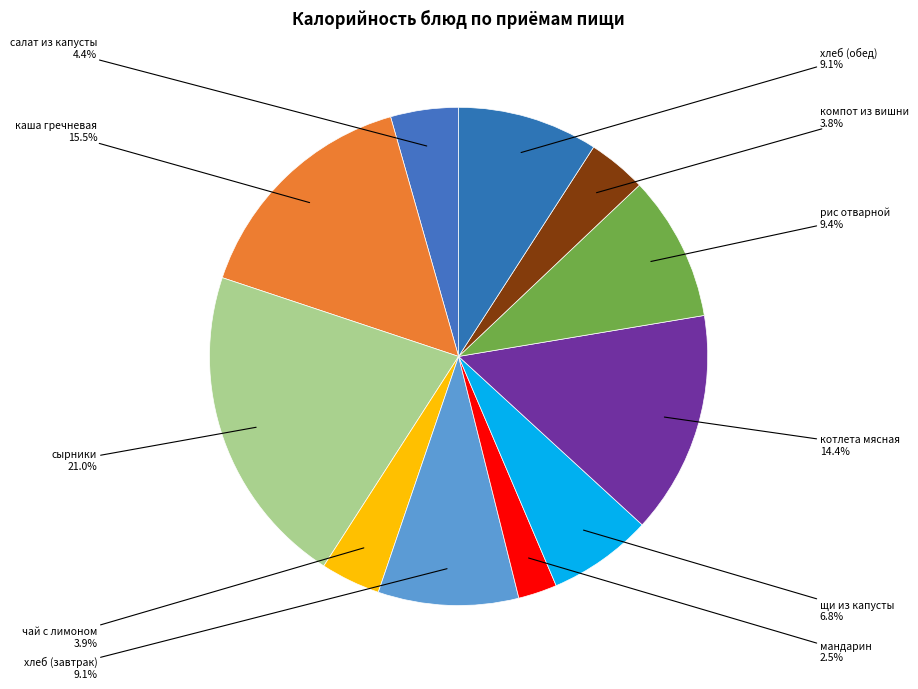

What is the smallest slice in the pie chart?

мандарин